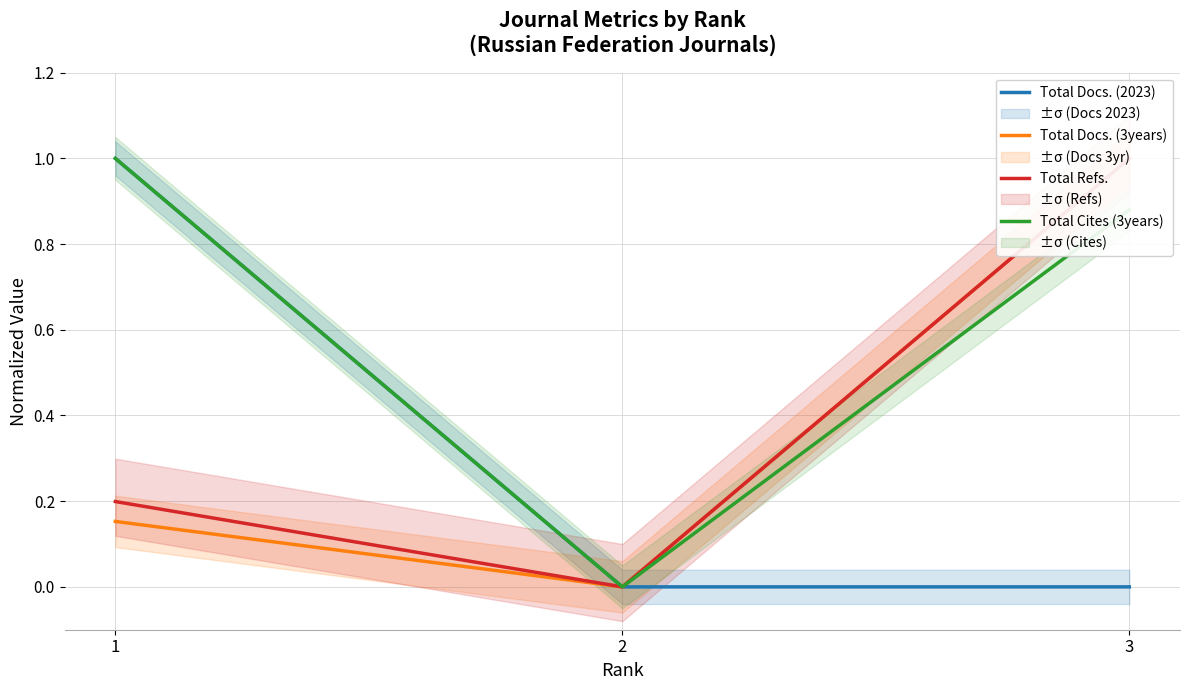

What is the sum of all Total Docs. (2023) values?

1.0